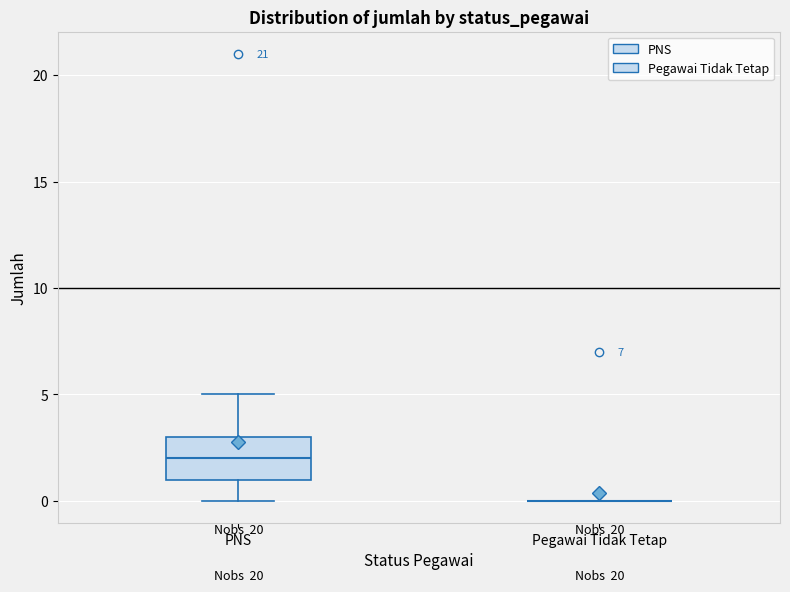

Reading left to right, read every box against the y-axis: the position of its median line, the range the box covers, and the ends of its whiskers. The values are not printed on the chart, so give them approximately, as read against the axis.

PNS: median 2, box 1 to 3, whiskers 0 to 5
Pegawai Tidak Tetap: box collapsed to a line at 0, whiskers 0 to 0